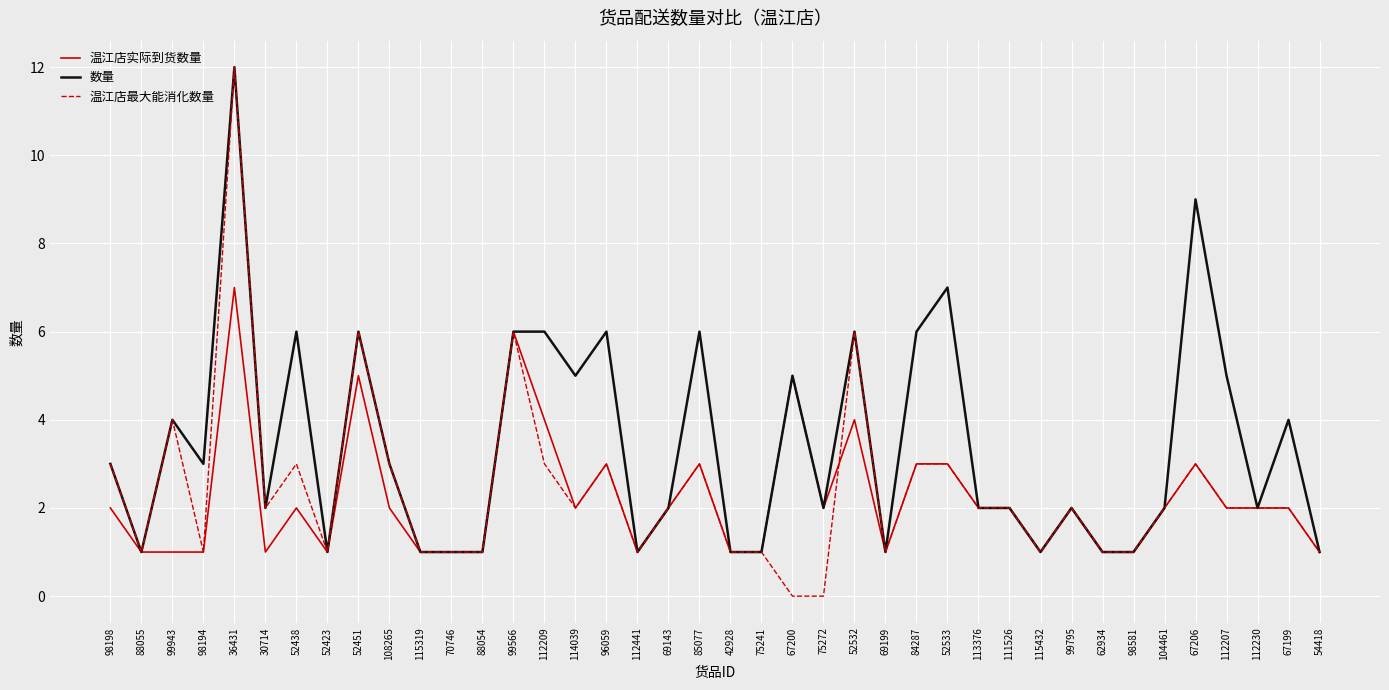

Which series has the widest spread of values?

温江店最大能消化数量